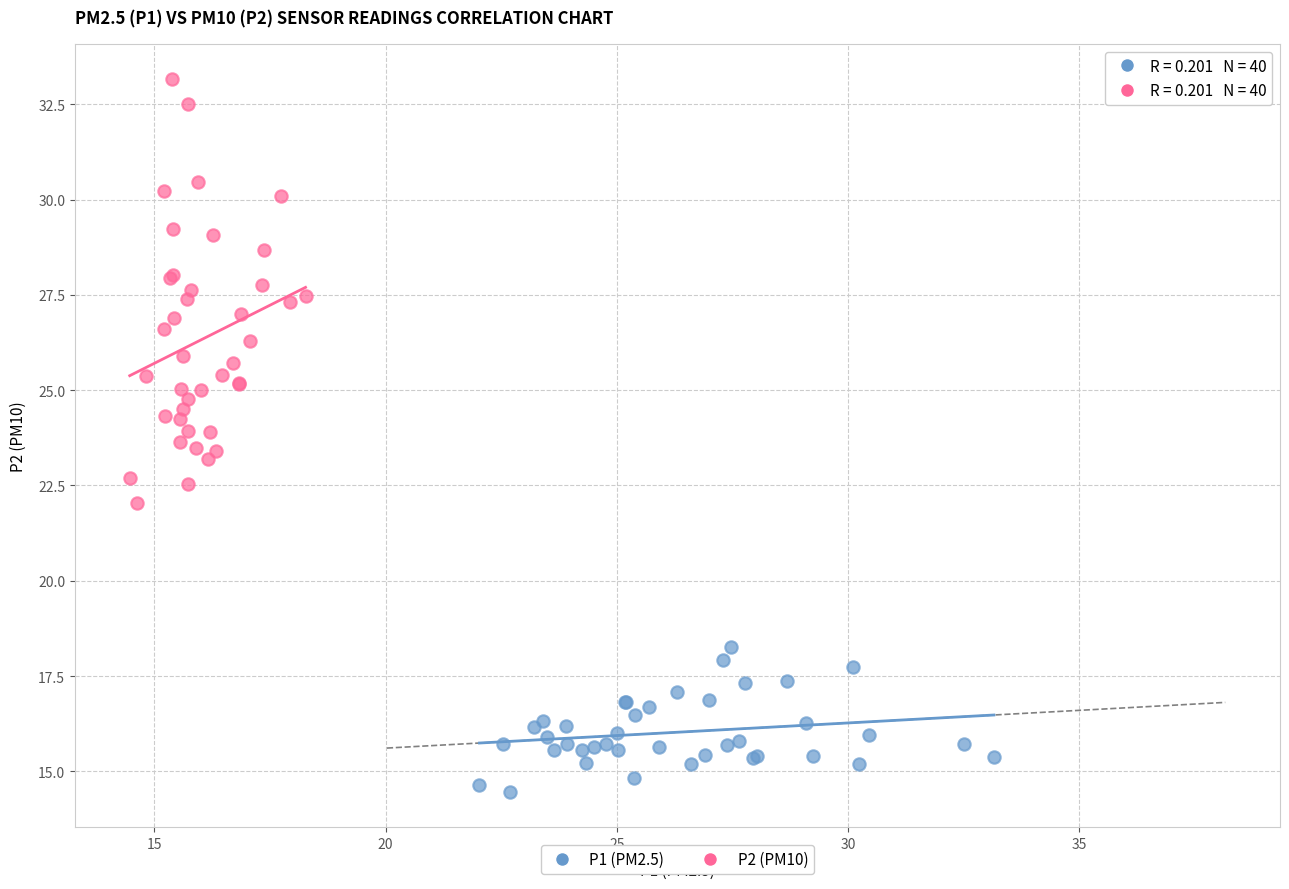

Which series contains the highest Y value?

P2 (PM10)